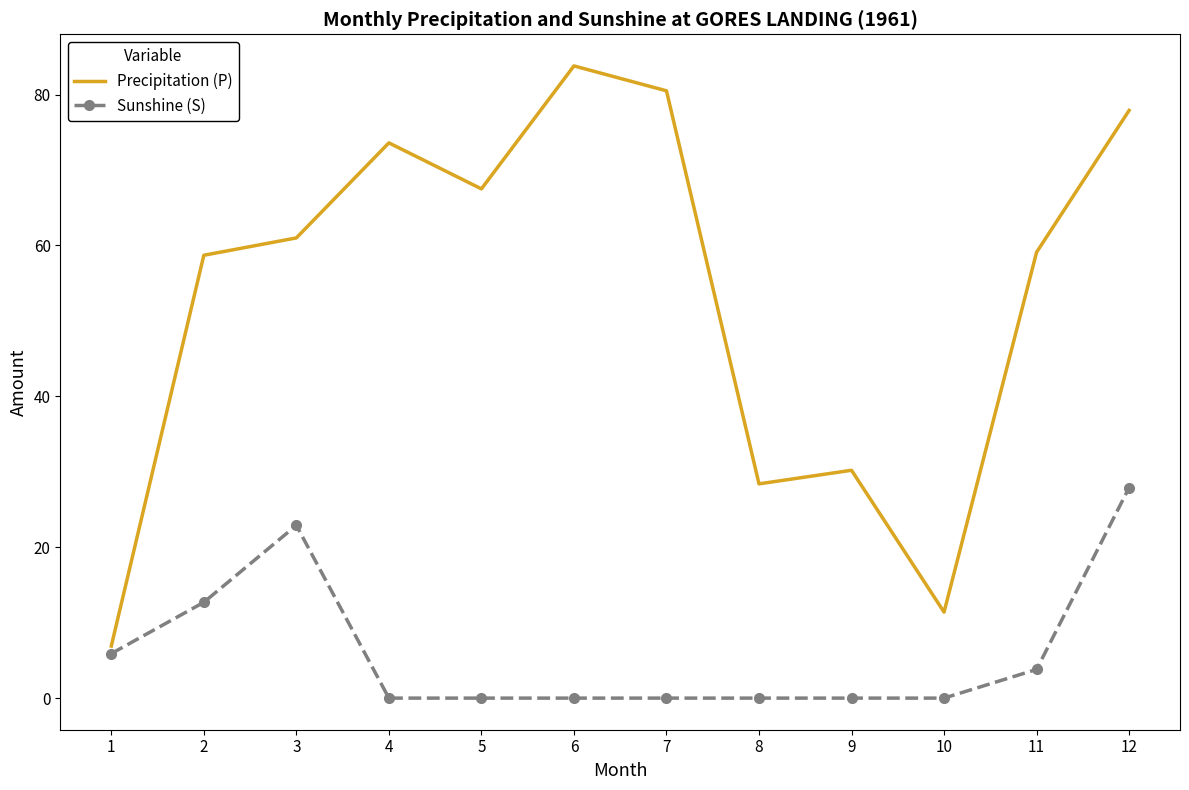

How many interior local peaks does the Precipitation (P) series have?

3